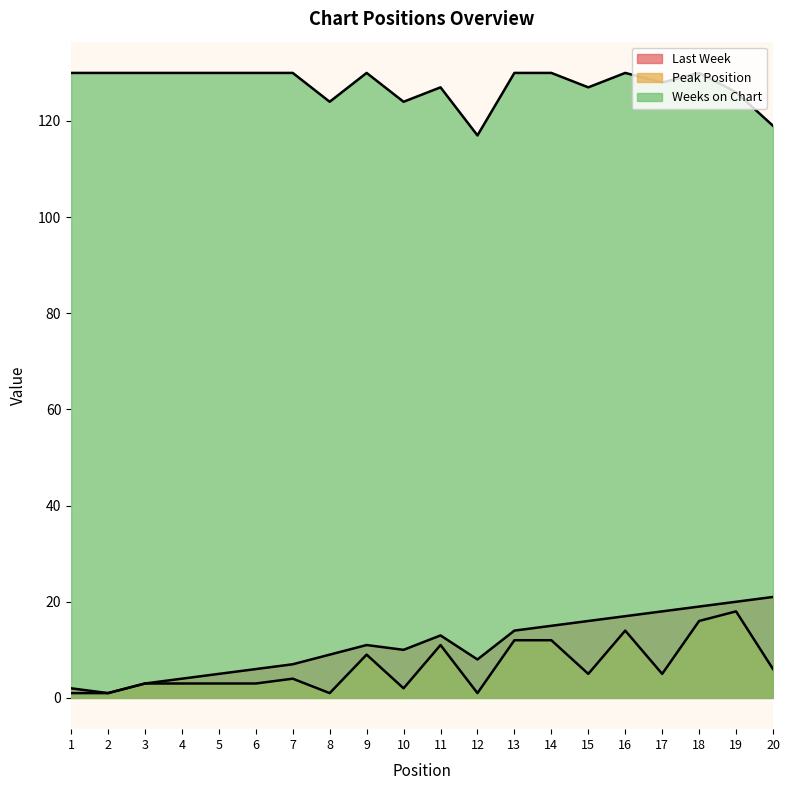

At which category does the chart reach its minimum across all series?

2